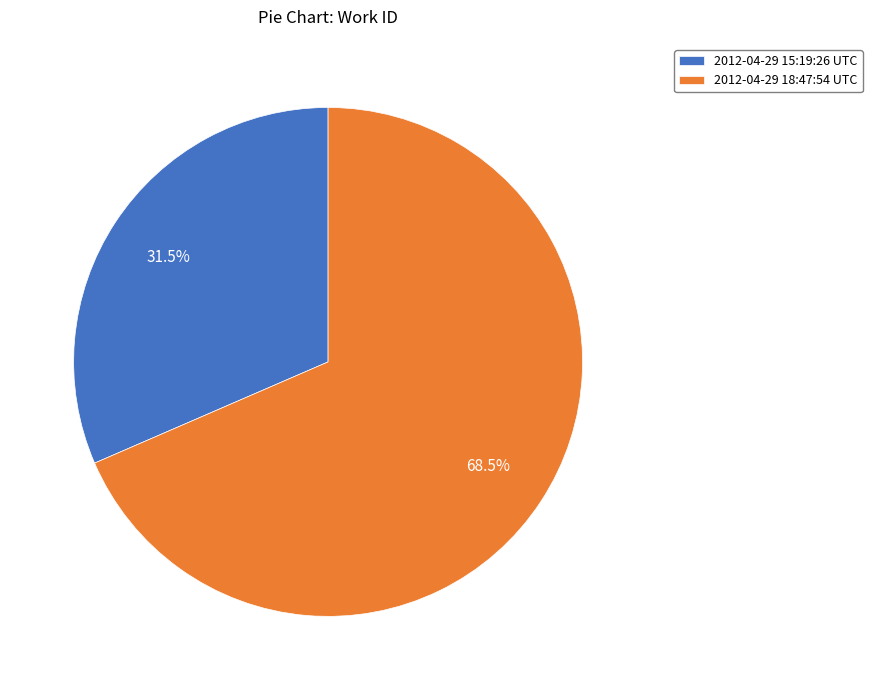

Is it true that 2012-04-29 15:19:26 UTC is 41% of the pie?

False